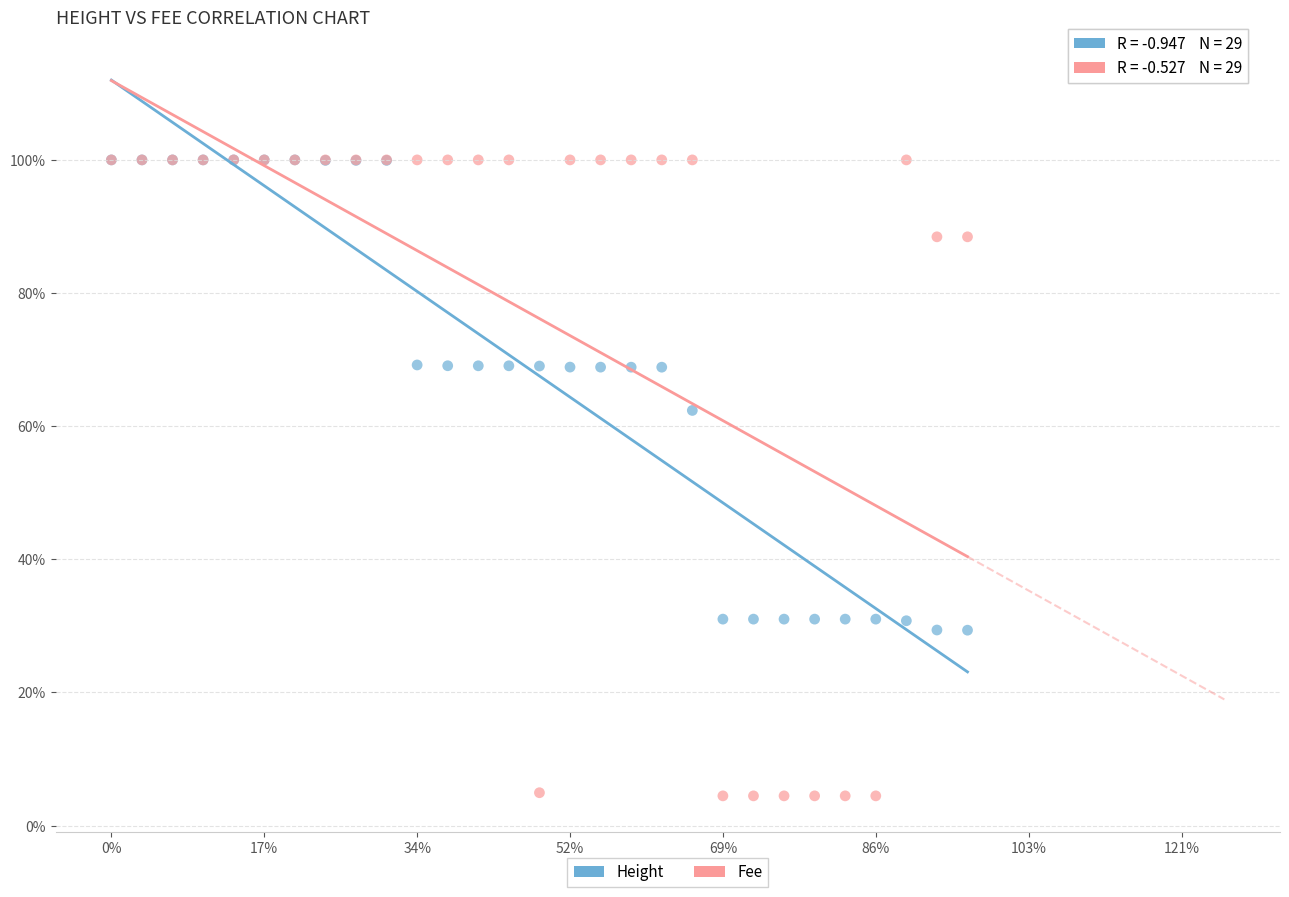

Which series reaches the minimum Y coordinate?

Fee